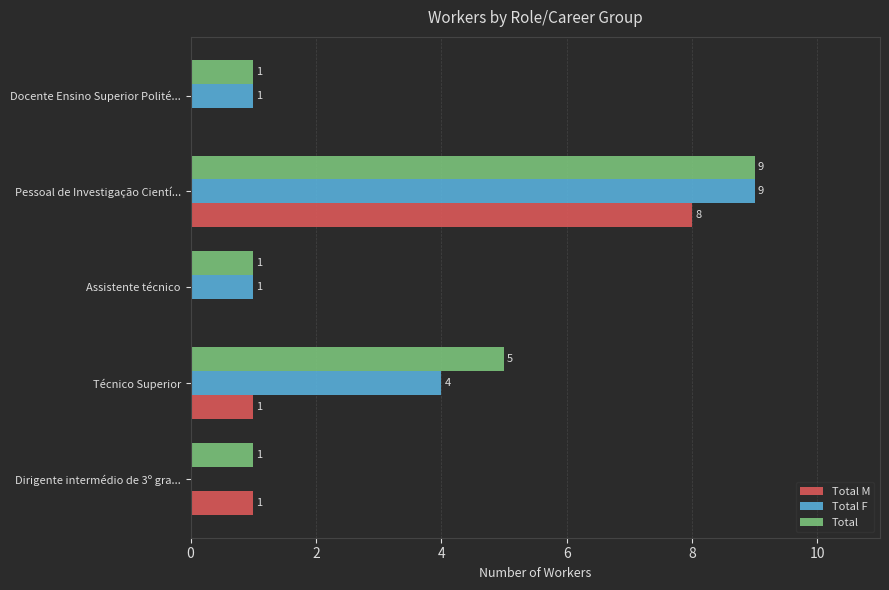

What is the sum of all Total values?

17